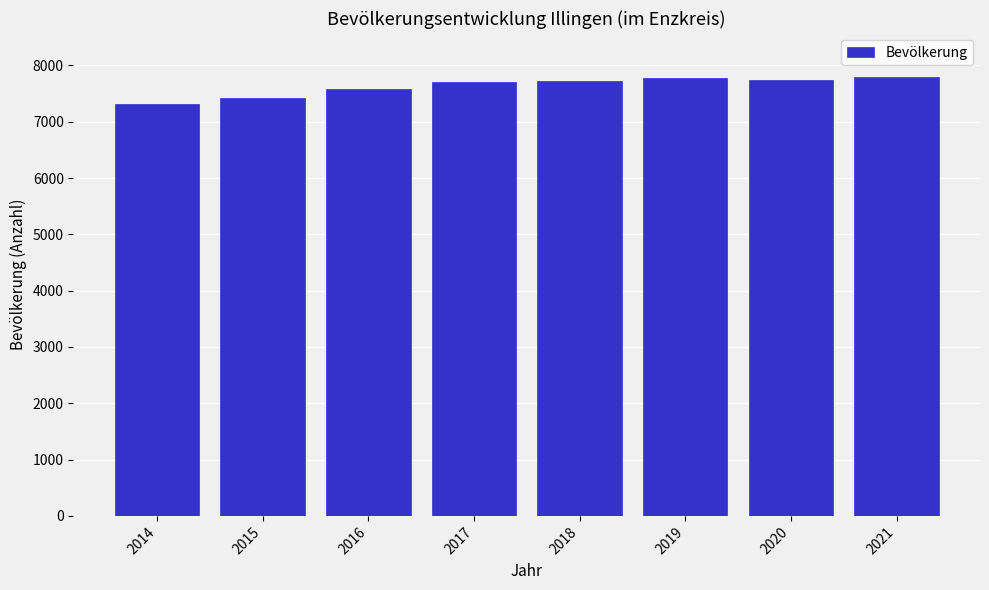

Is it true that the value at 2019 is 11559?

False